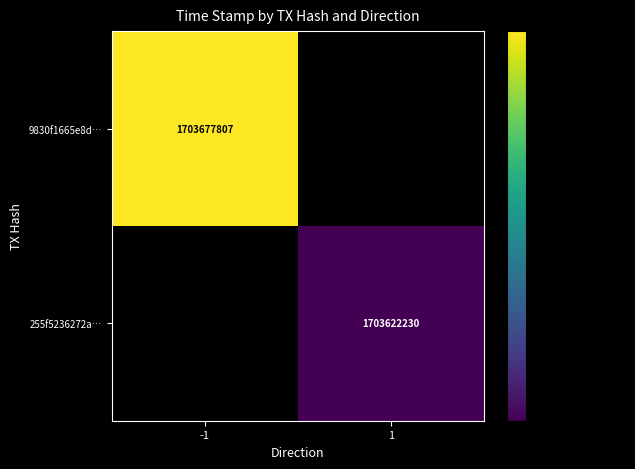

The value of 9830f1665e8d… at -1 is 467458732.9. True or false?

False